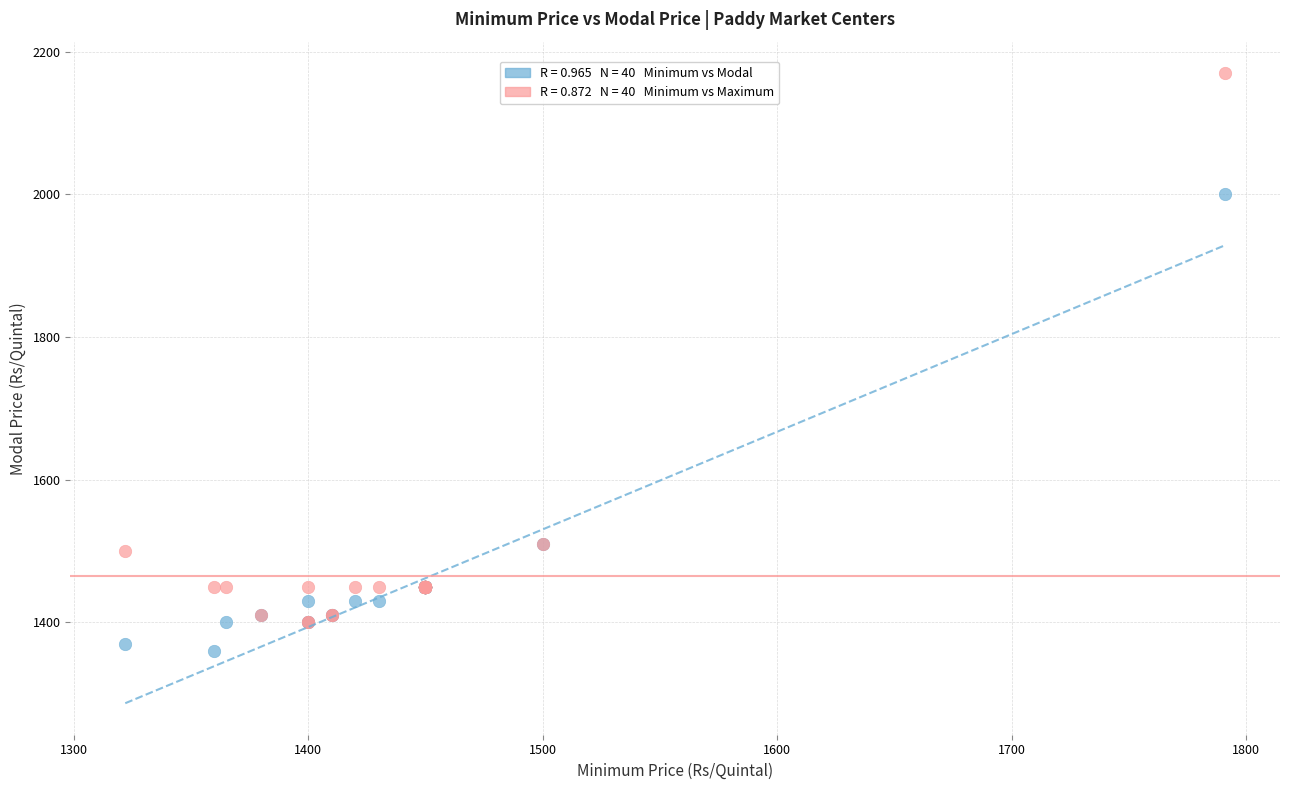

Across all series, what Y value is closest to 1765?

2000